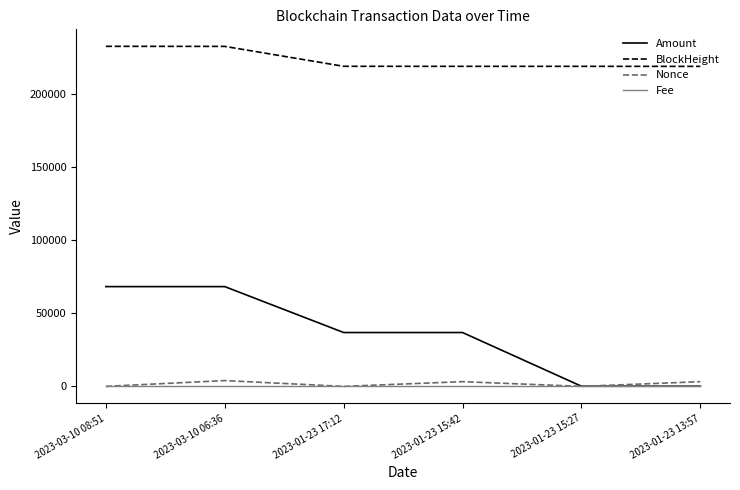

What is the greatest value displayed?

232460.0